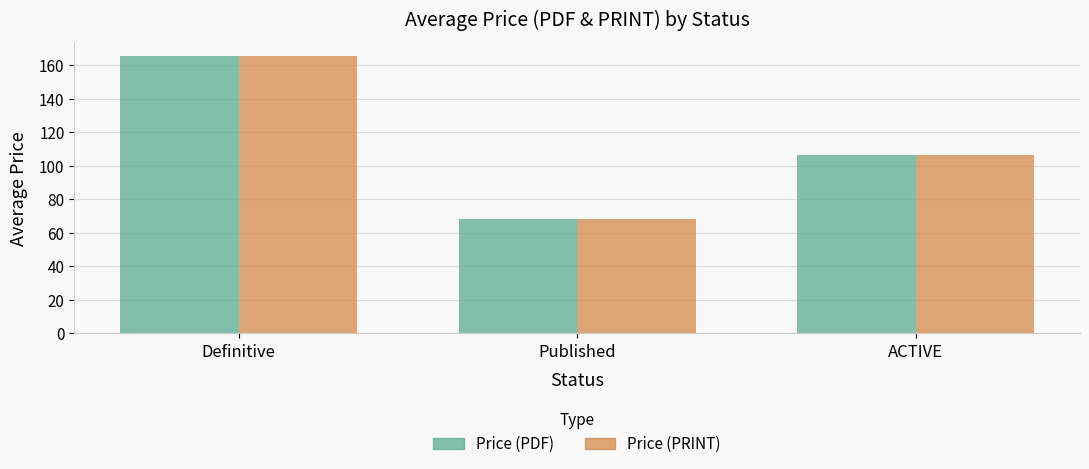

The value of Price (PRINT) at Published is 68.4. True or false?

True